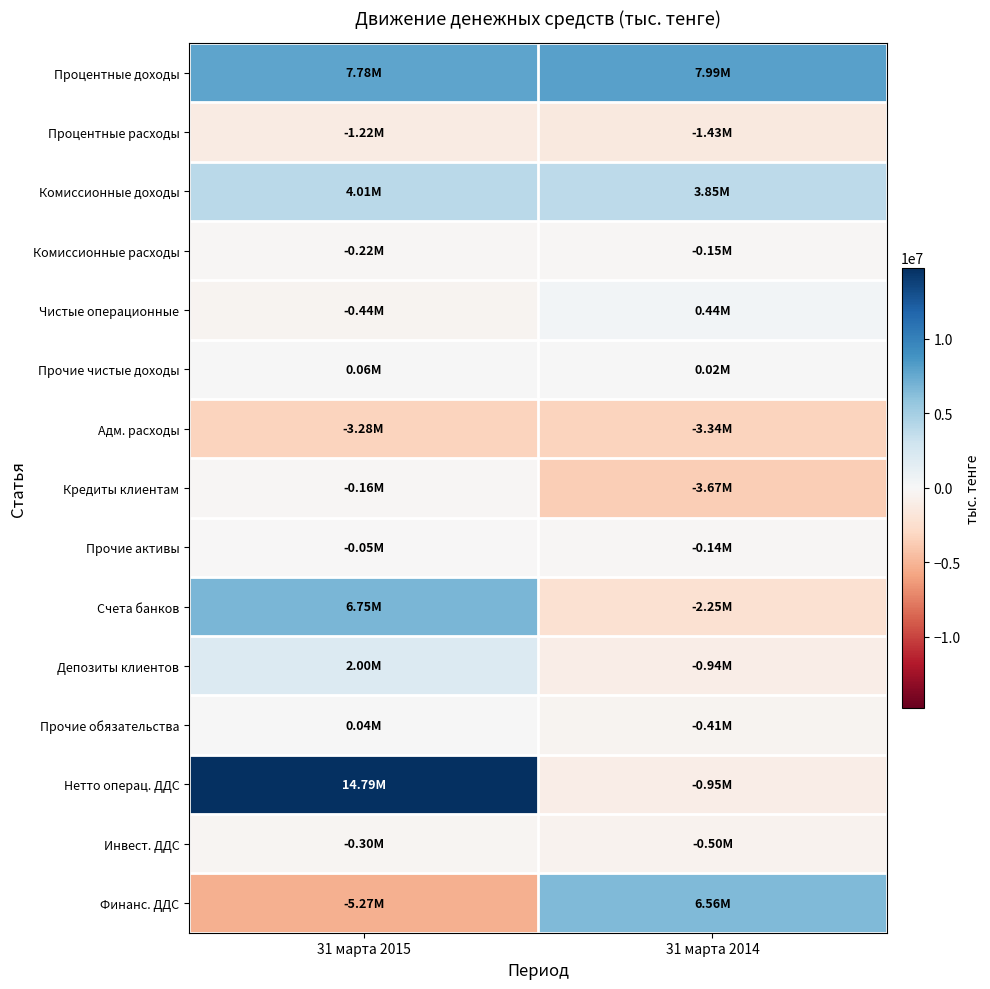

Which series has the widest spread of values?

Нетто операц. ДДС